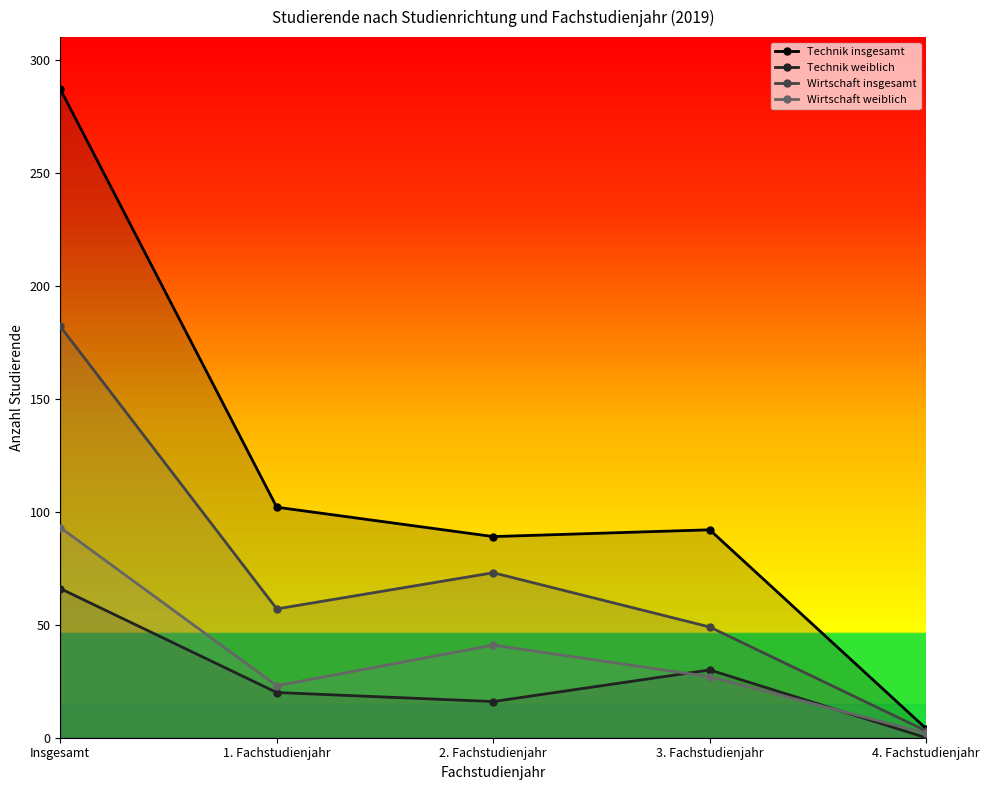

Where is Technik weiblich nearest to the value 33?

3. Fachstudienjahr